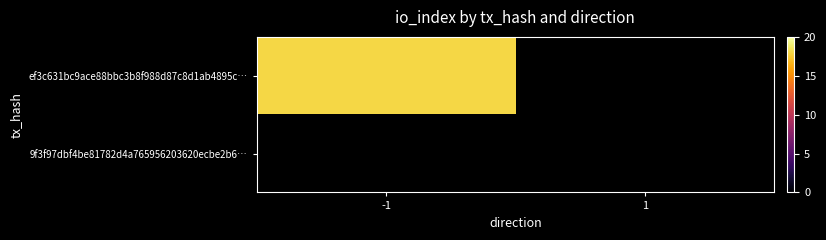

What is the difference between the maximum and second lowest values in the 9f3f97dbf4be81782d4a765956203620ecbe2b6 series?

0.8